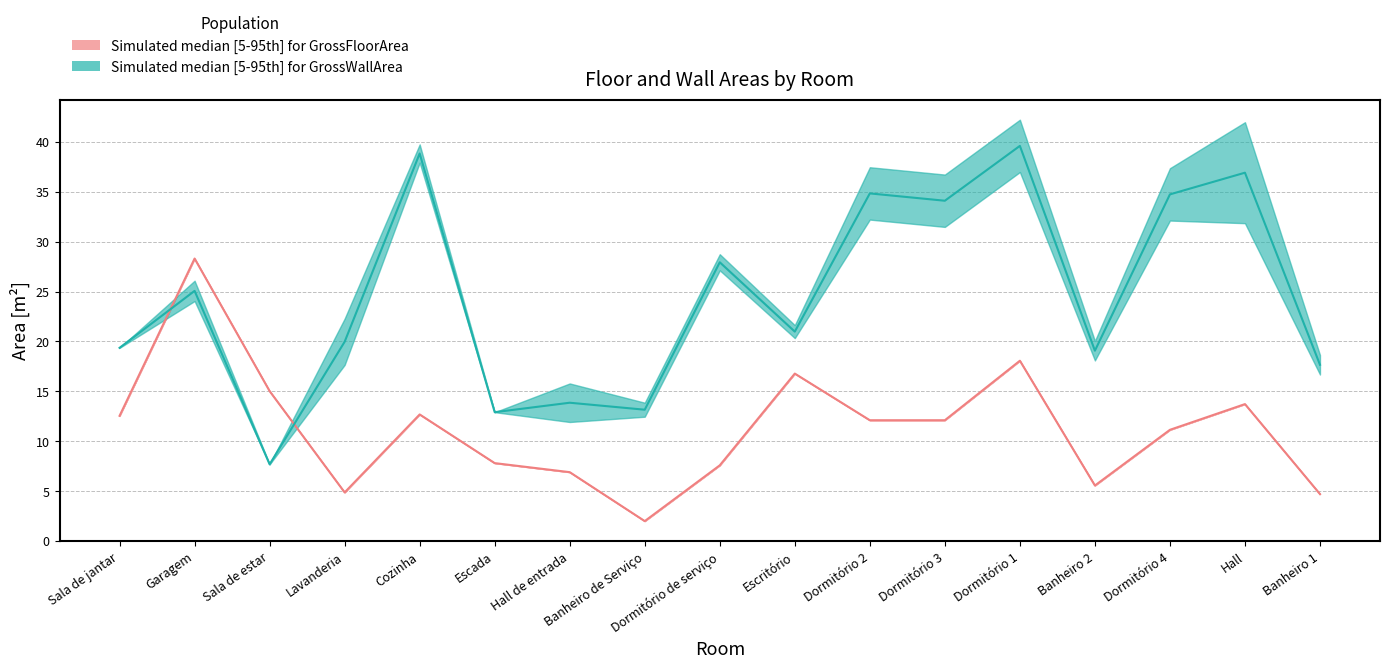

At which label does GrossWallArea median reach its minimum?

Sala de estar